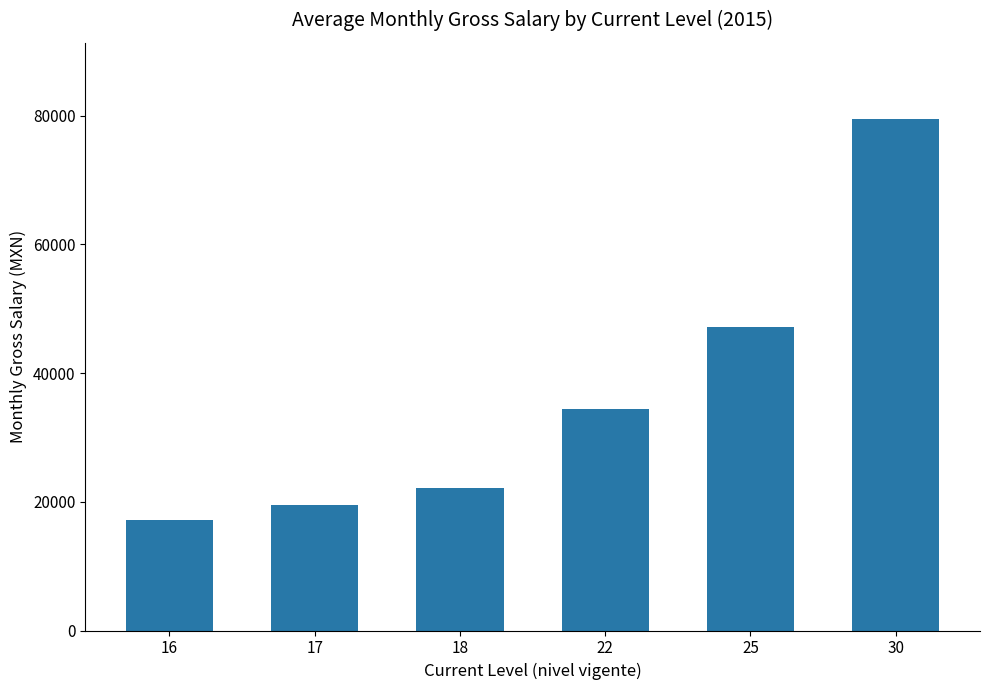

Are the bars horizontal?

No